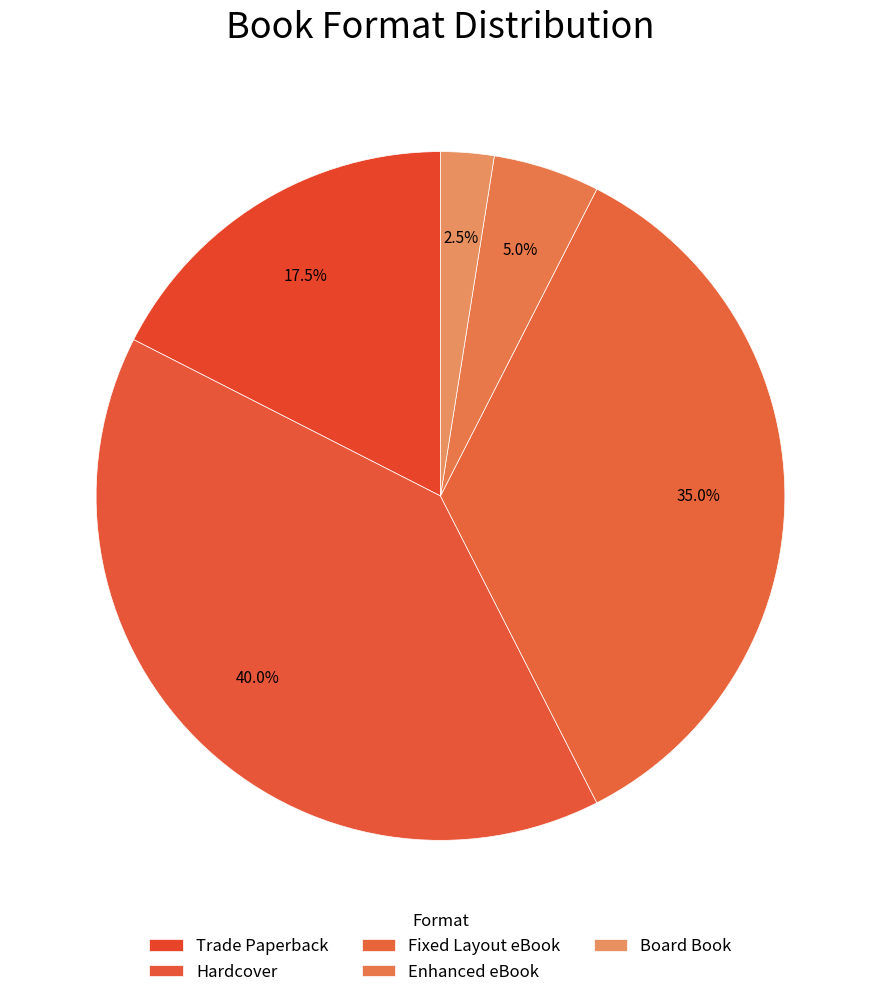

How many segments does this pie chart have?

5